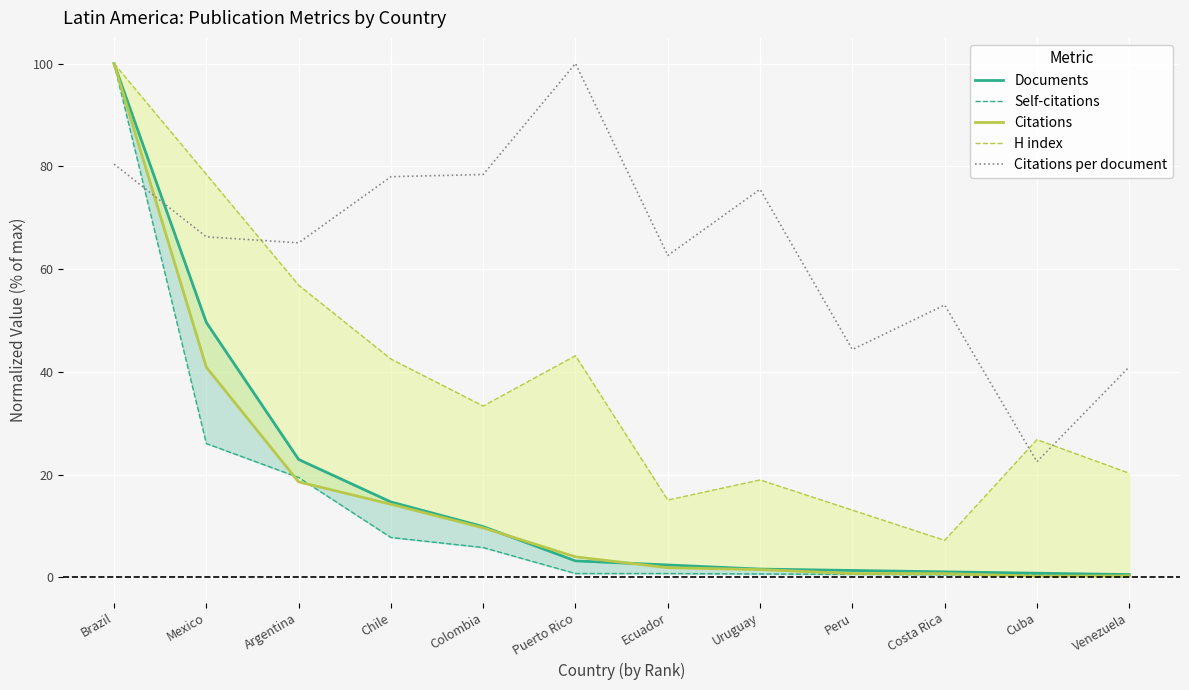

At which label is Citations closest to 50?

Mexico